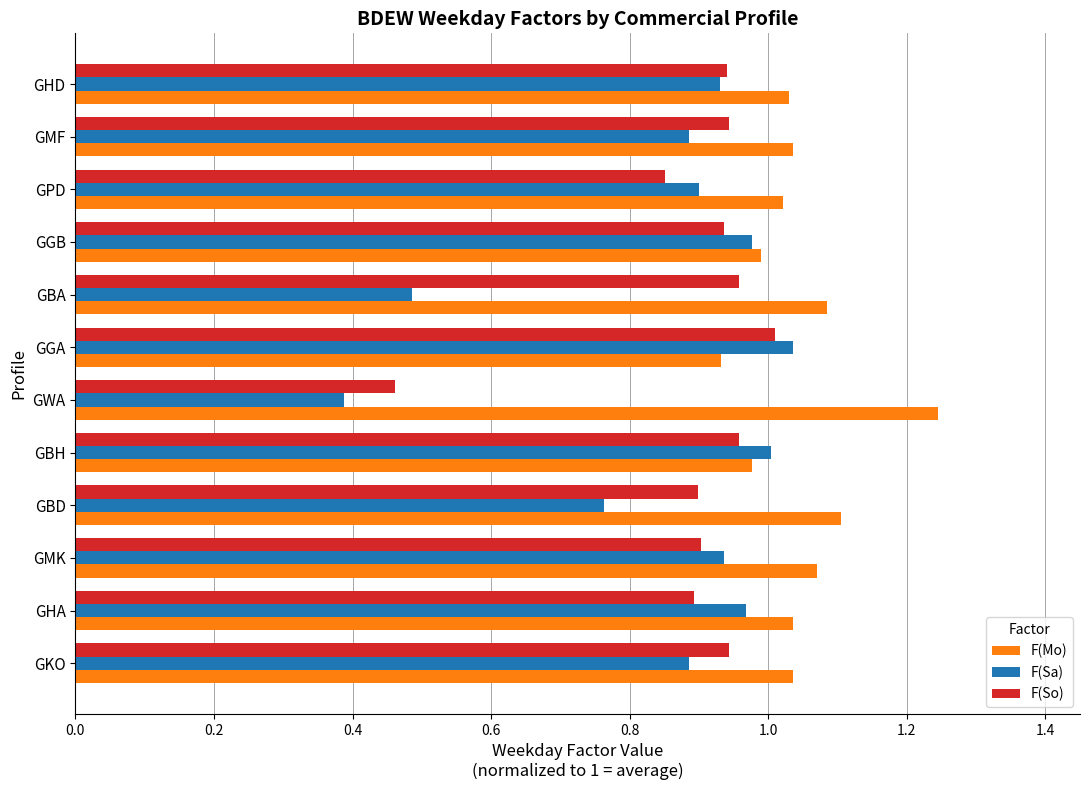

At which category does the chart reach its minimum across all series?

GWA